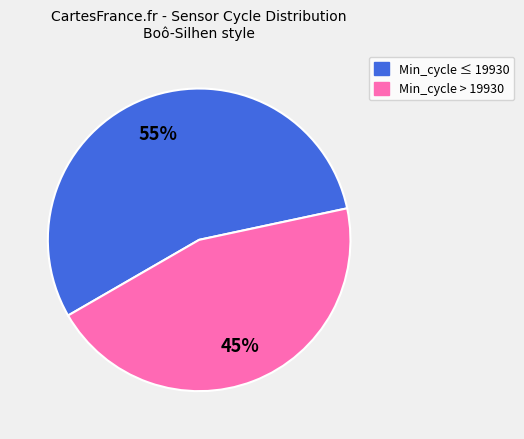

Is there a majority slice in this chart?

Yes